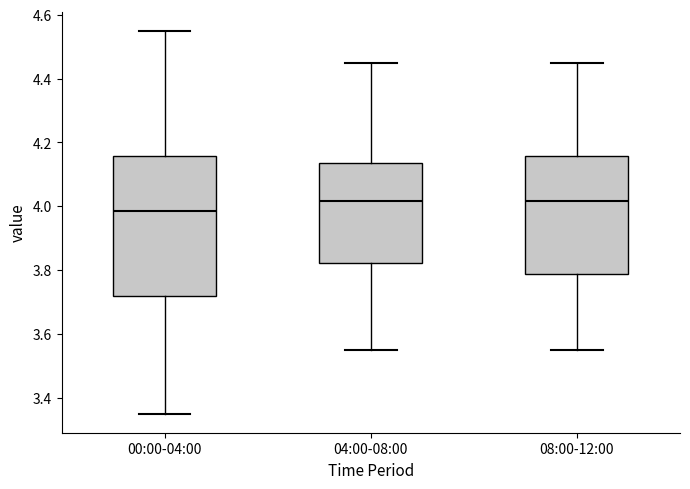

Which box is the tallest, from its lower edge to its upper edge?

00:00-04:00